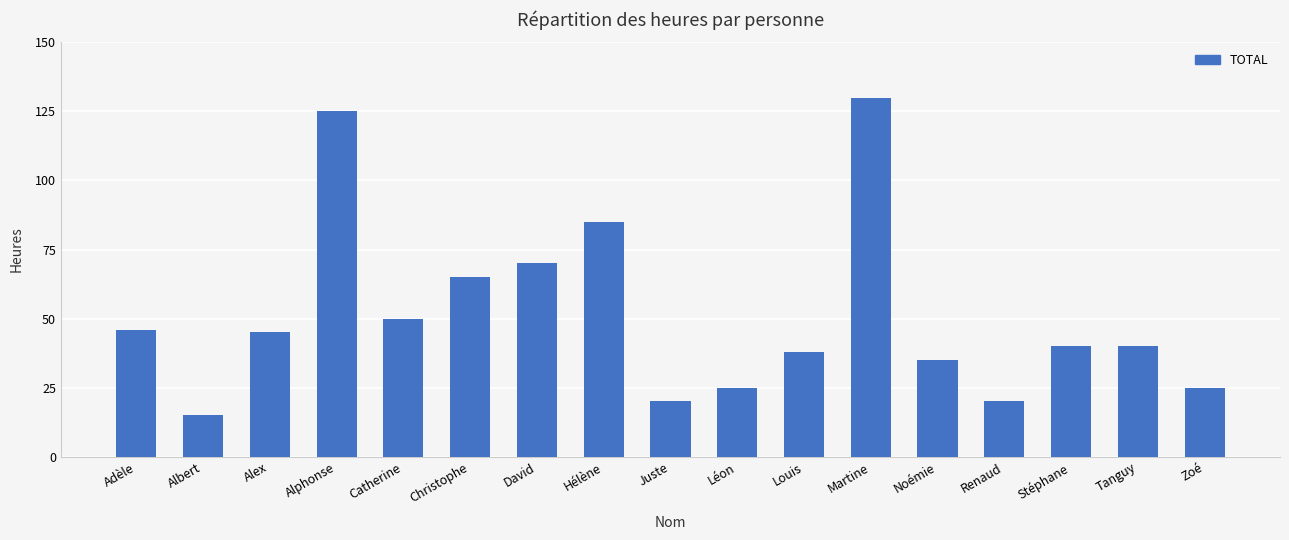

Between Juste and Zoé, which is larger?

Zoé